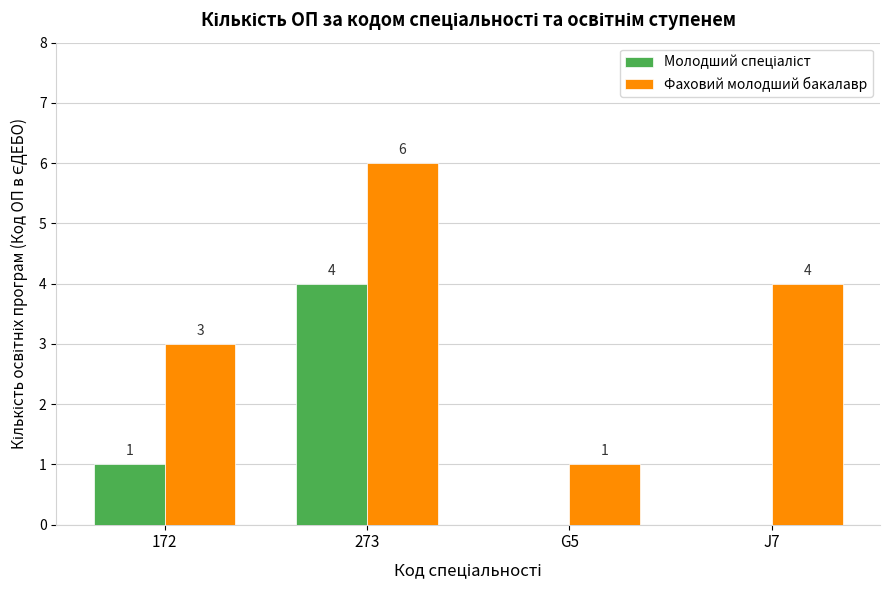

How many data points does each series have?

4